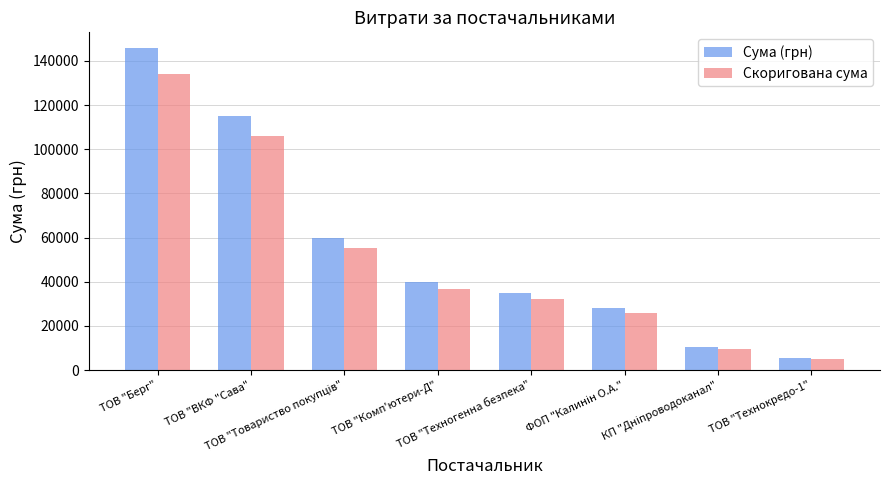

Read the Скоригована сума value at ТОВ "Технокредо-1".

4912.2